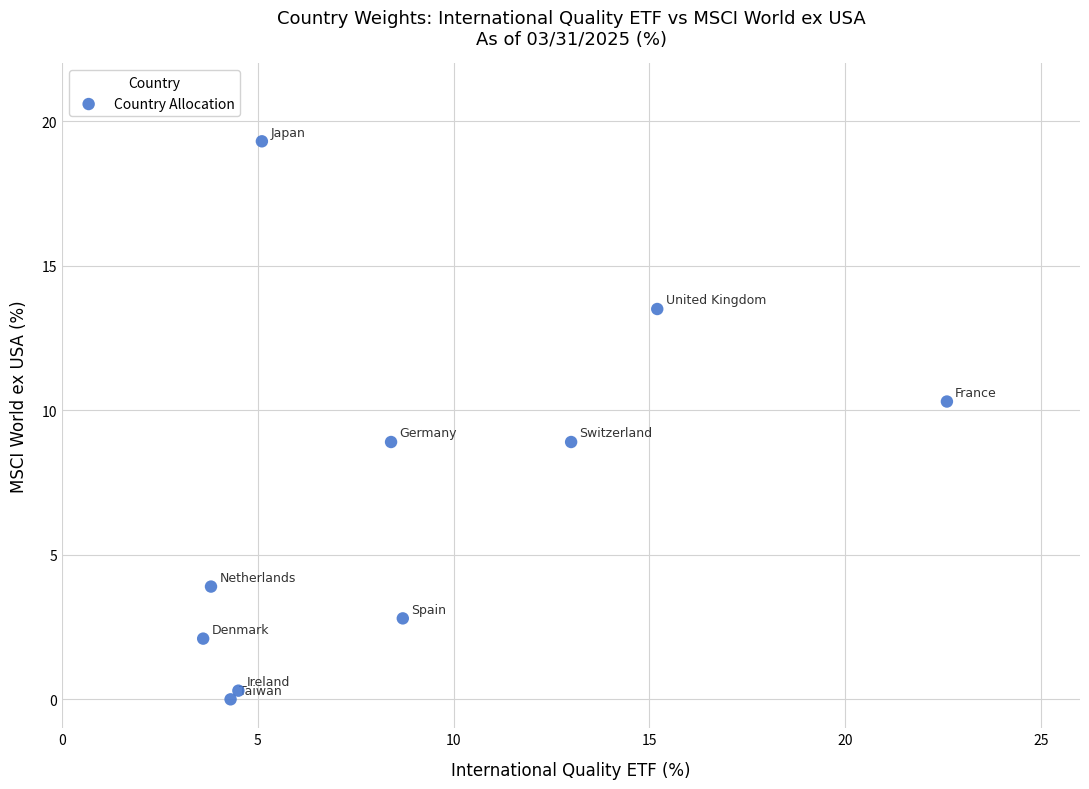

What is the average X value?

8.9